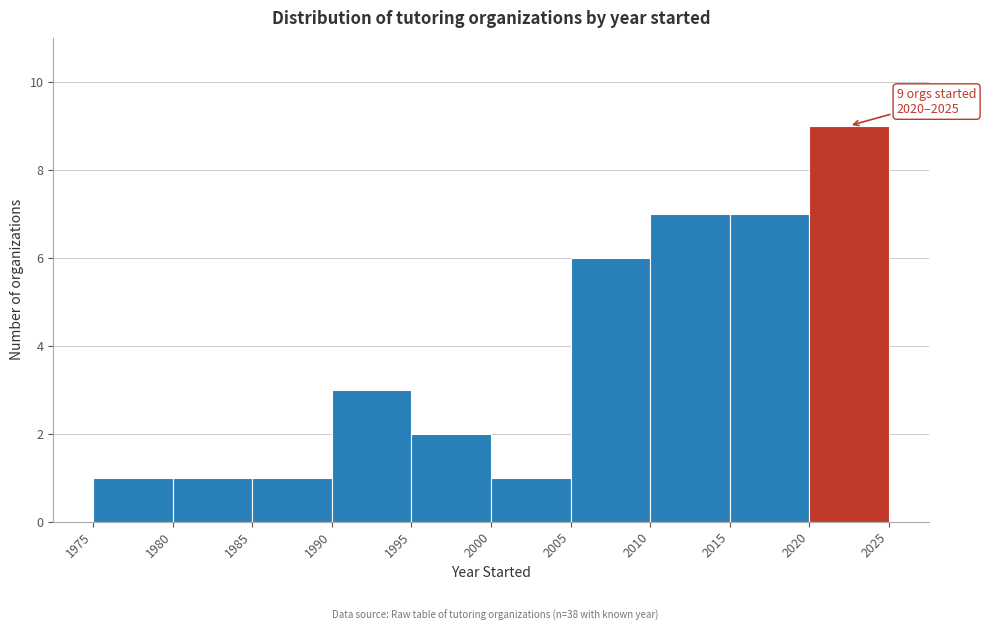

Which range on the x-axis has the tallest bar?

2020 to 2025